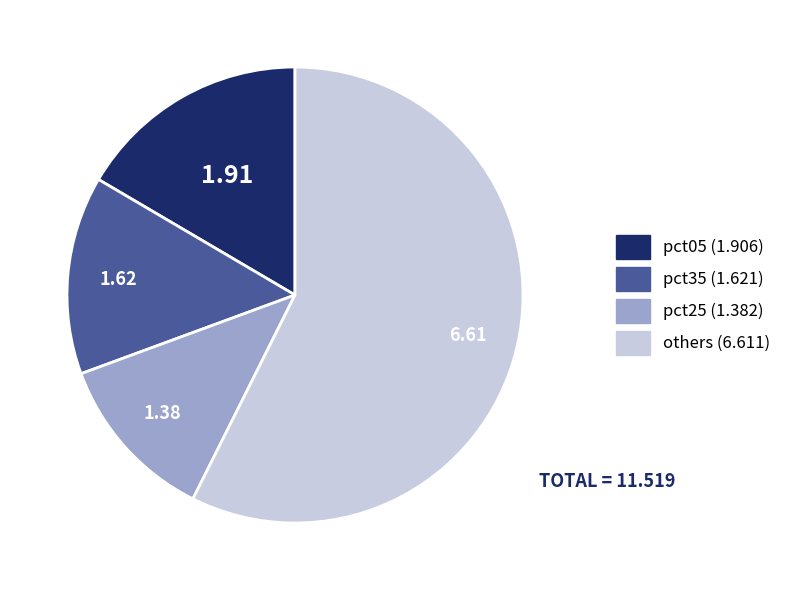

Is there a majority slice in this chart?

Yes